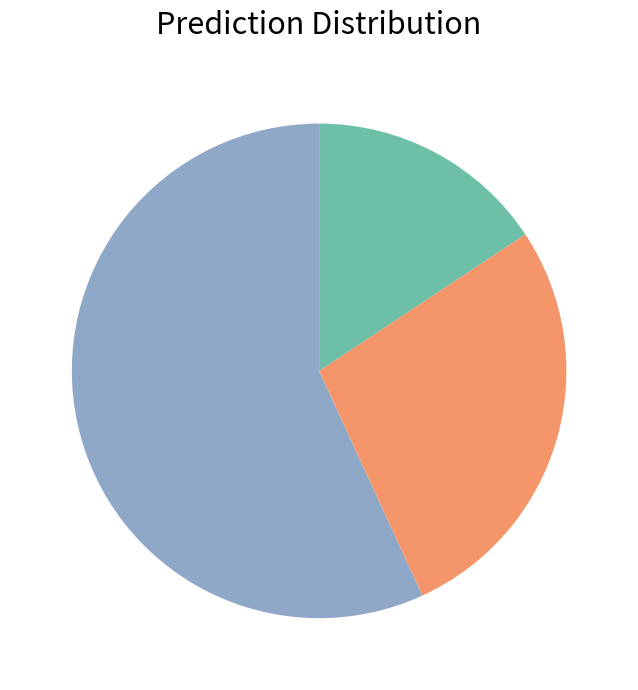

Count the number of slices in the pie.

3